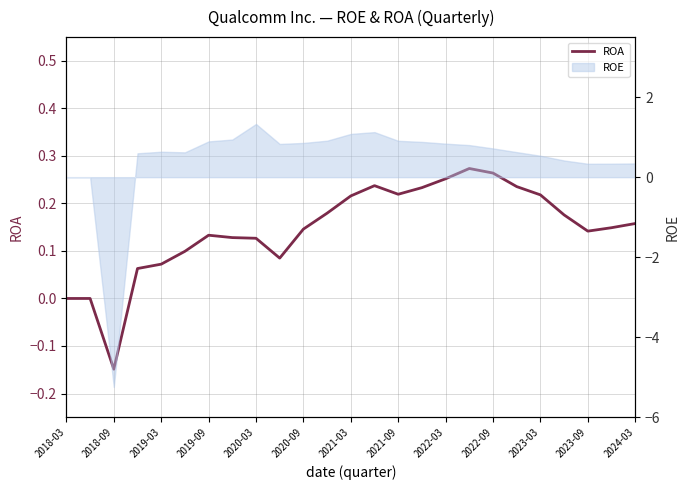

Where is the data nearest to the value 0?

2018-03